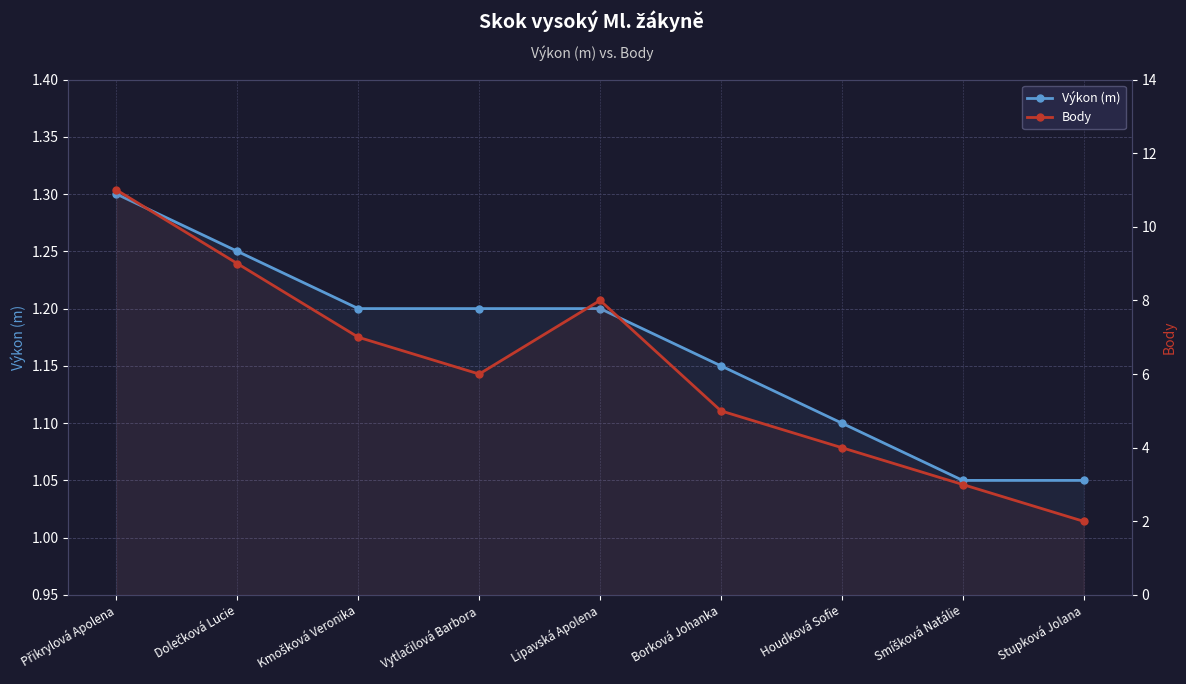

True or false: Výkon (m) and Body cross at least once.

False